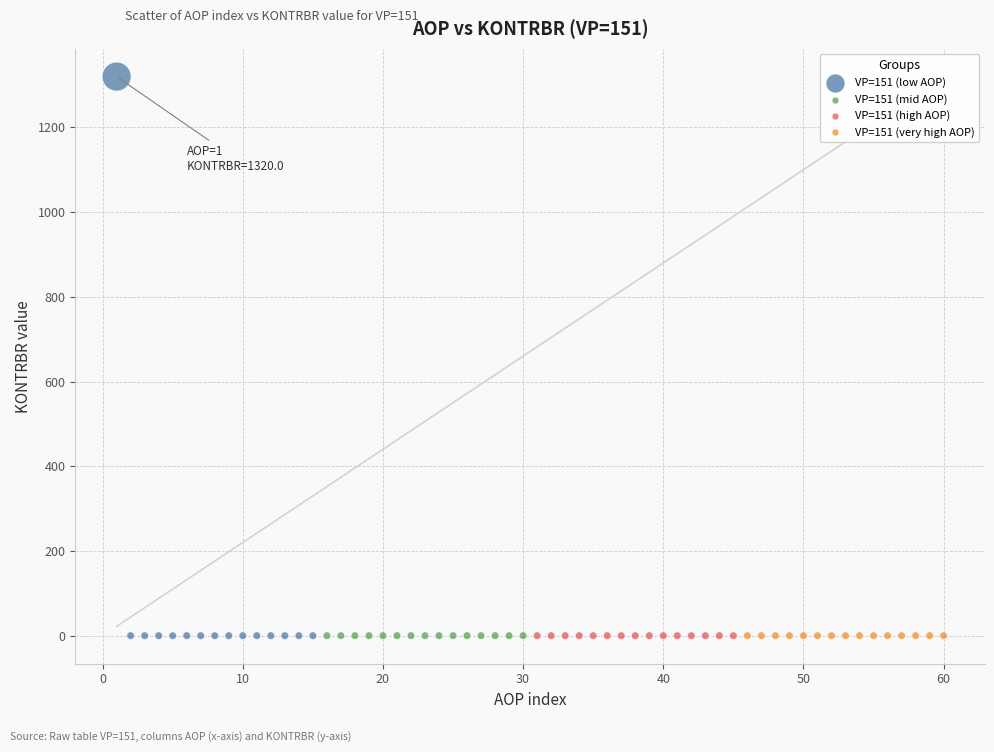

What are all the series names shown in the legend?

VP=151 (low AOP), VP=151 (mid AOP), VP=151 (high AOP), VP=151 (very high AOP)